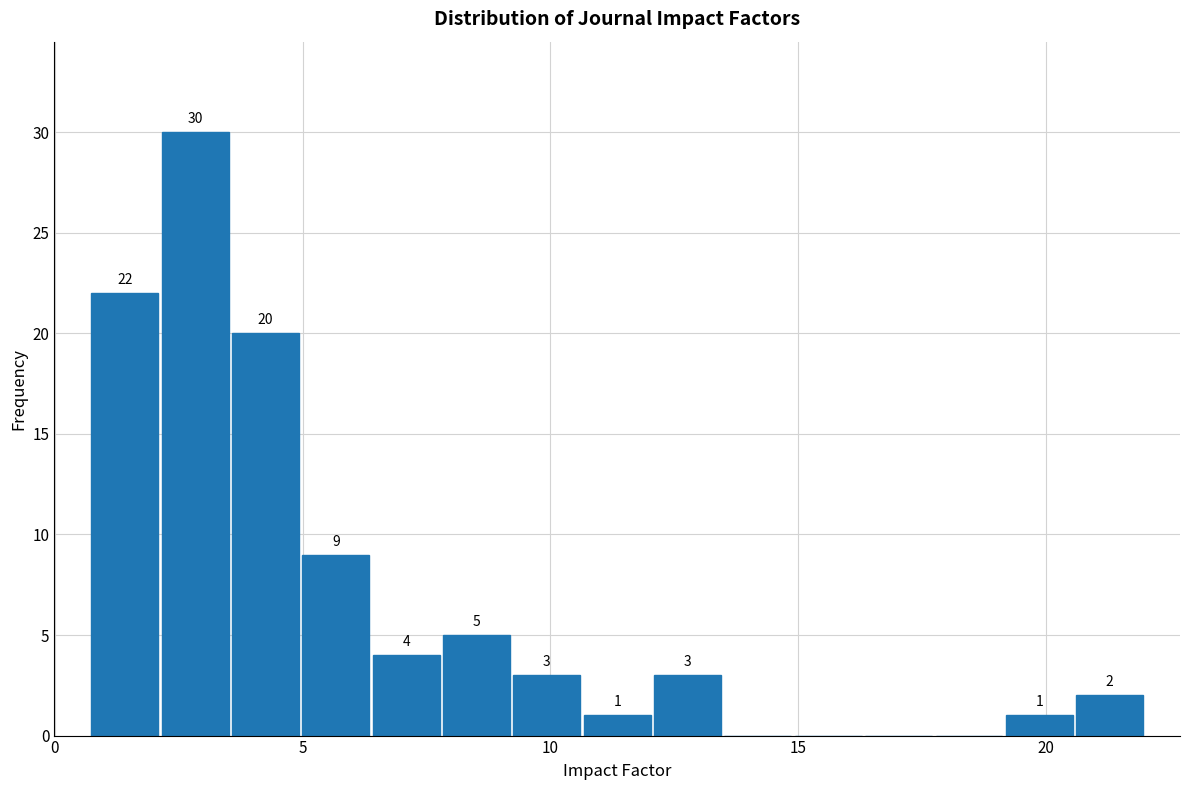

Around what value on the x-axis is the tallest bar? Give the approximate position of its centre, as read against the axis.

3.0